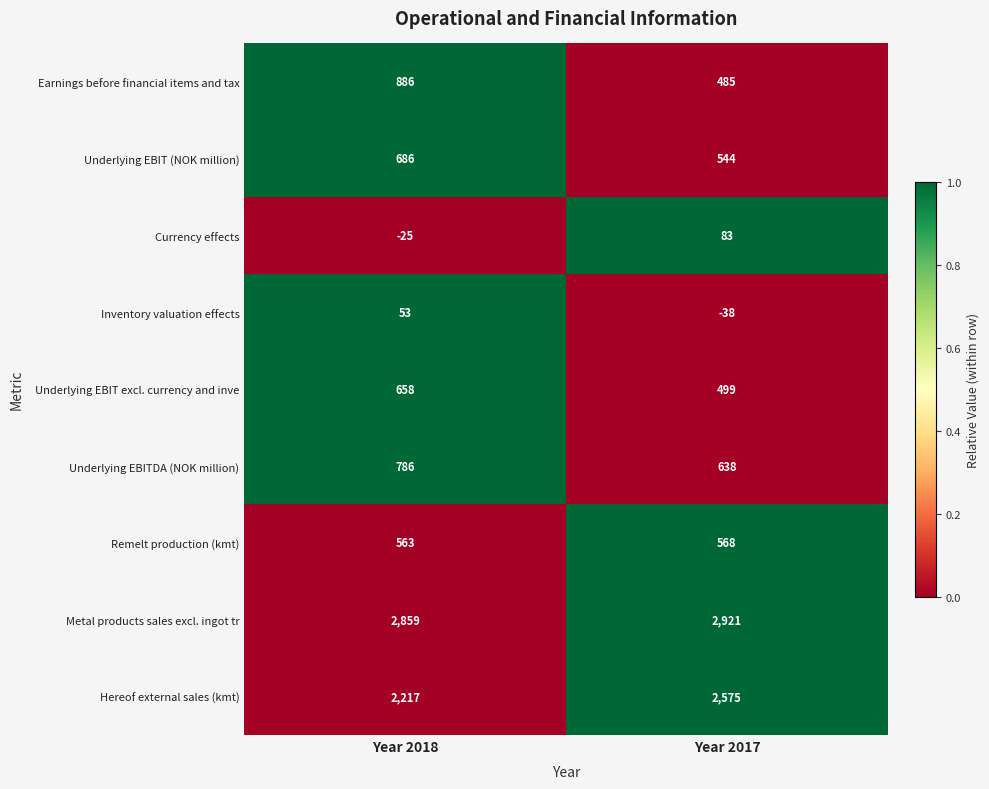

The value of Metal products sales excl. ingot tr at Year 2017 is 1419. True or false?

False